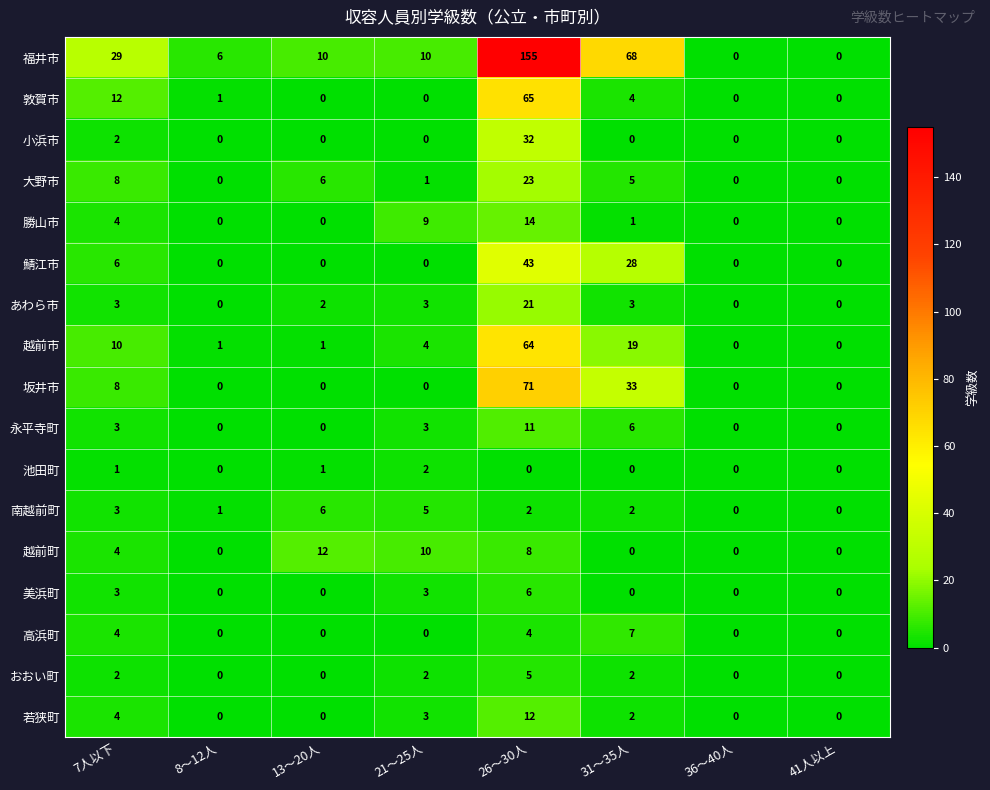

What is the difference between the highest and lowest values at 21～25人?

10